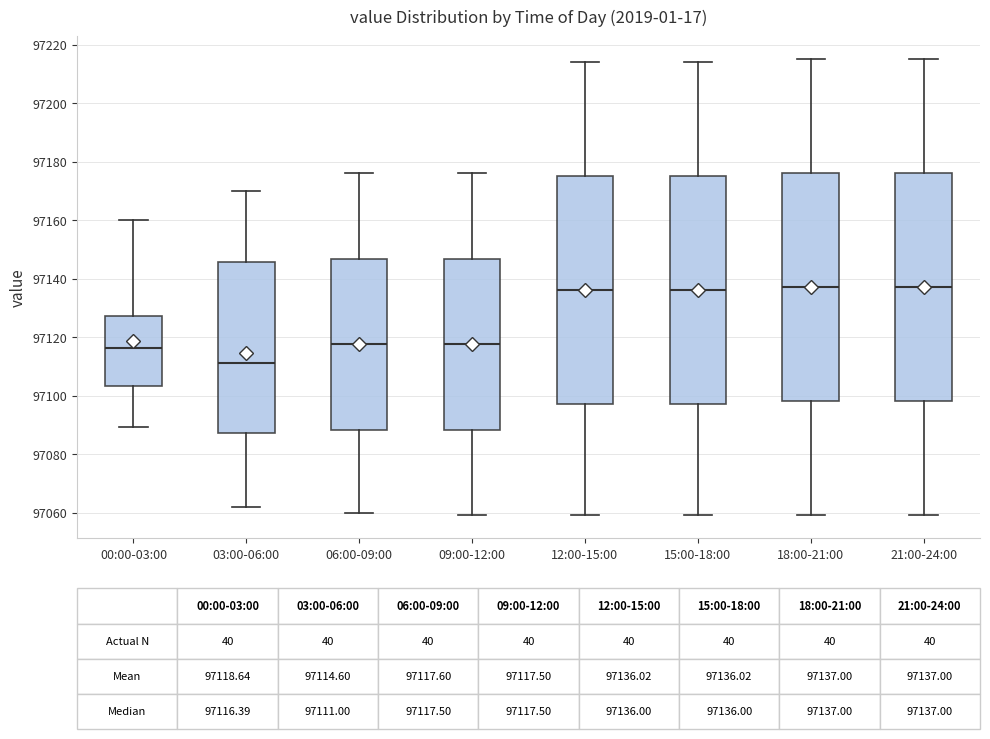

Which box has the lowest median line?

03:00-06:00